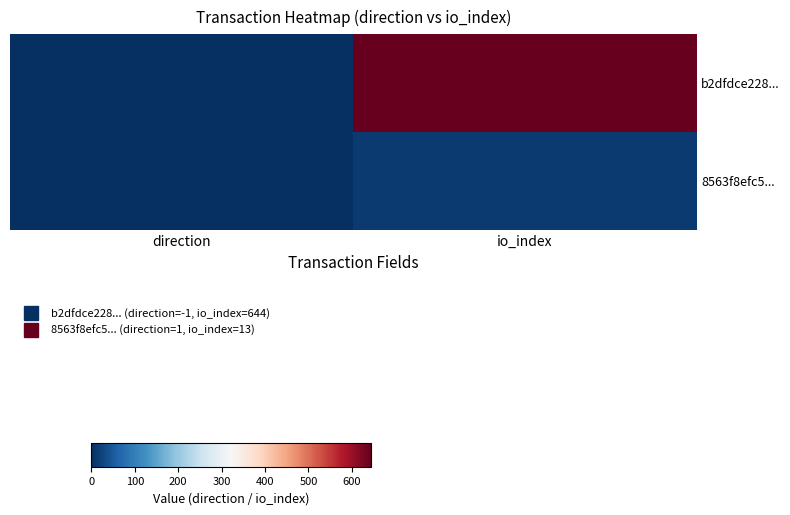

How many series are shown in this chart?

2